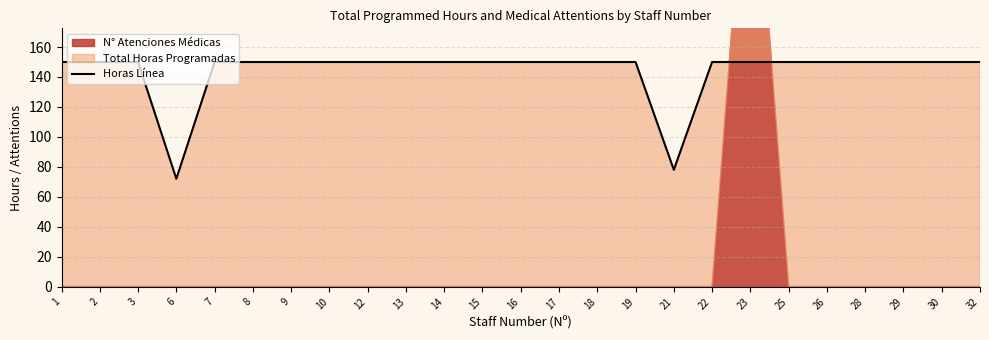

True or false: the data shows 150 at 23.

True